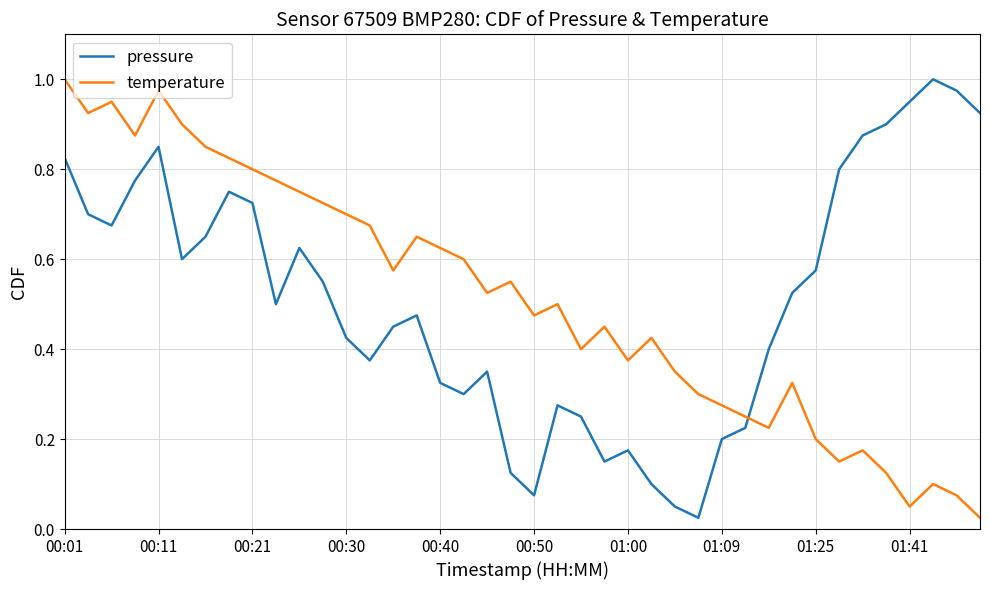

How many intersections are there between temperature and pressure?

1